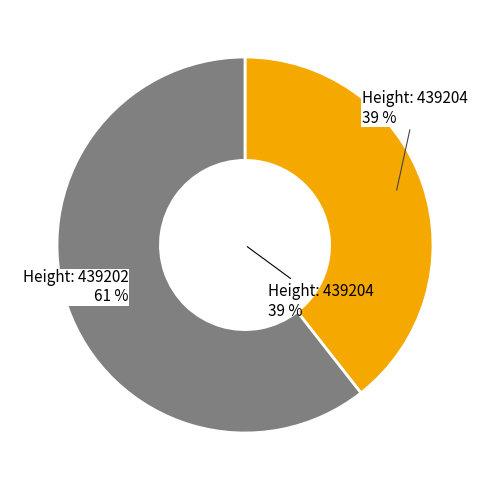

To the nearest percent, what portion does 439204 represent?

39%